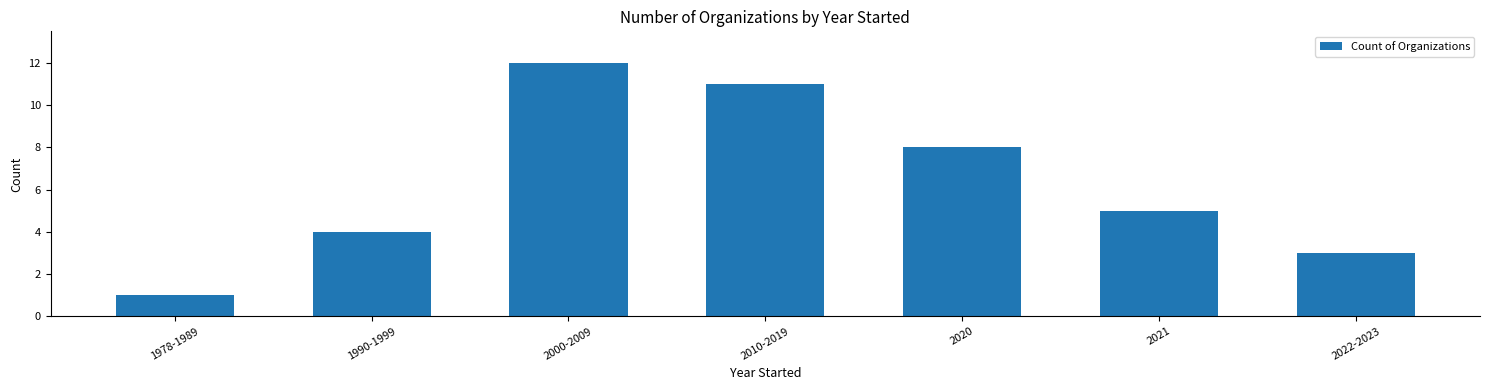

How many categories are shown in the chart?

7